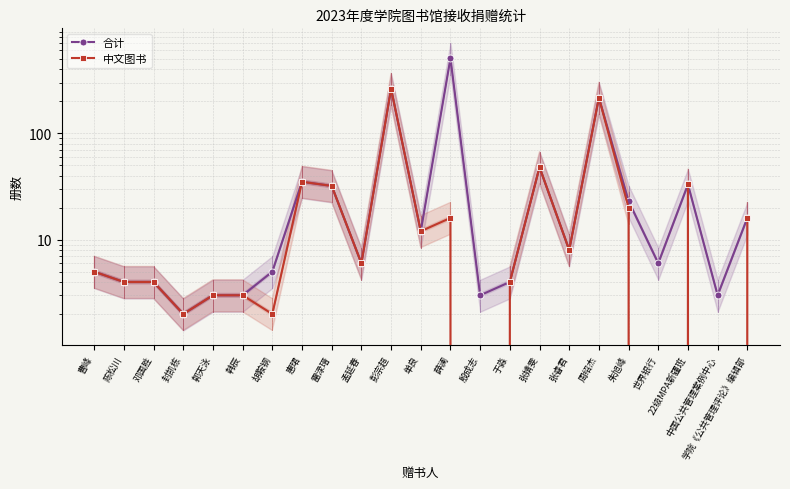

What is the maximum value for 中文图书?

262